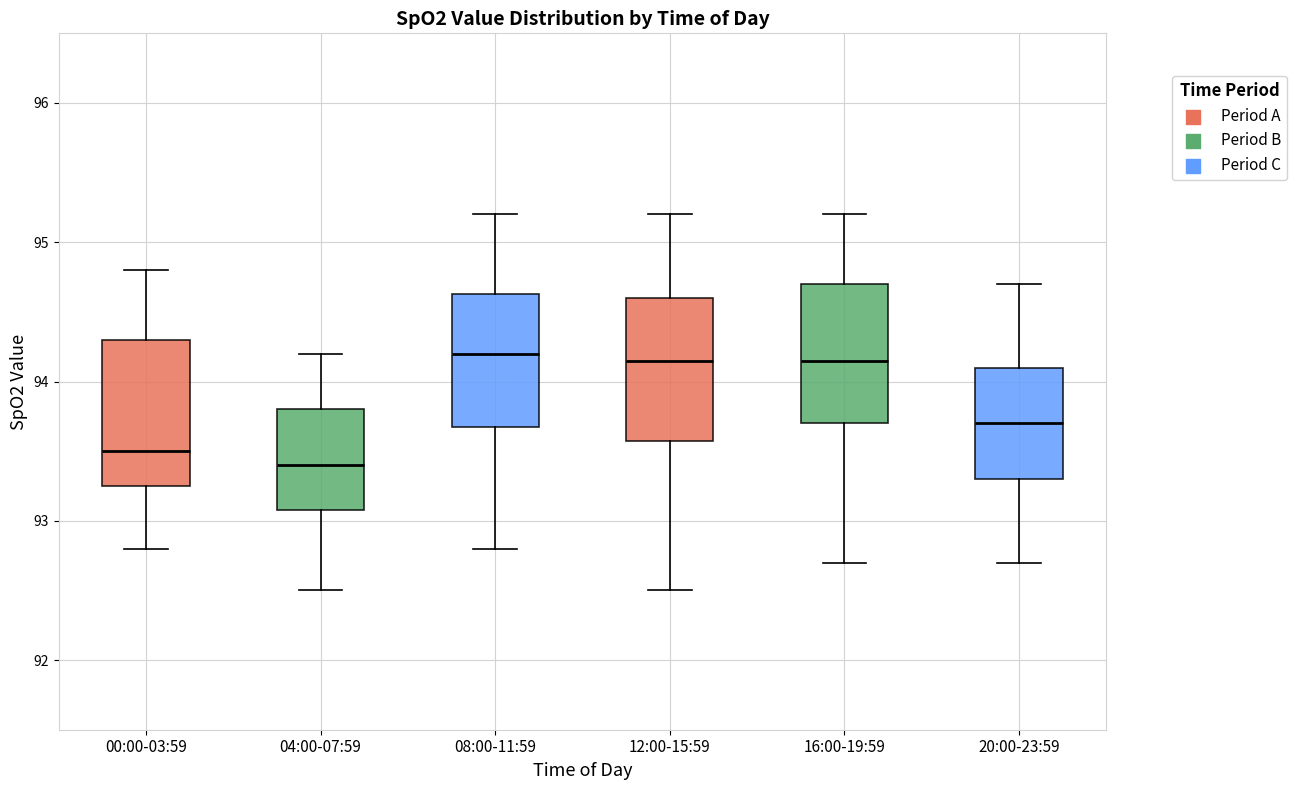

Reading left to right, transcribe this box plot: for each box, give where its median line is, the range the box spans, and where its two whiskers end, as read against the y-axis. The values are not printed on the chart, so give them approximately, as read against the axis.

00:00-03:59: median 93.5, box 93.3 to 94.3, whiskers 92.8 to 94.8
04:00-07:59: median 93.4, box 93.1 to 93.8, whiskers 92.5 to 94.2
08:00-11:59: median 94.2, box 93.7 to 94.6, whiskers 92.8 to 95.2
12:00-15:59: median 94.2, box 93.6 to 94.6, whiskers 92.5 to 95.2
16:00-19:59: median 94.2, box 93.7 to 94.7, whiskers 92.7 to 95.2
20:00-23:59: median 93.7, box 93.3 to 94.1, whiskers 92.7 to 94.7